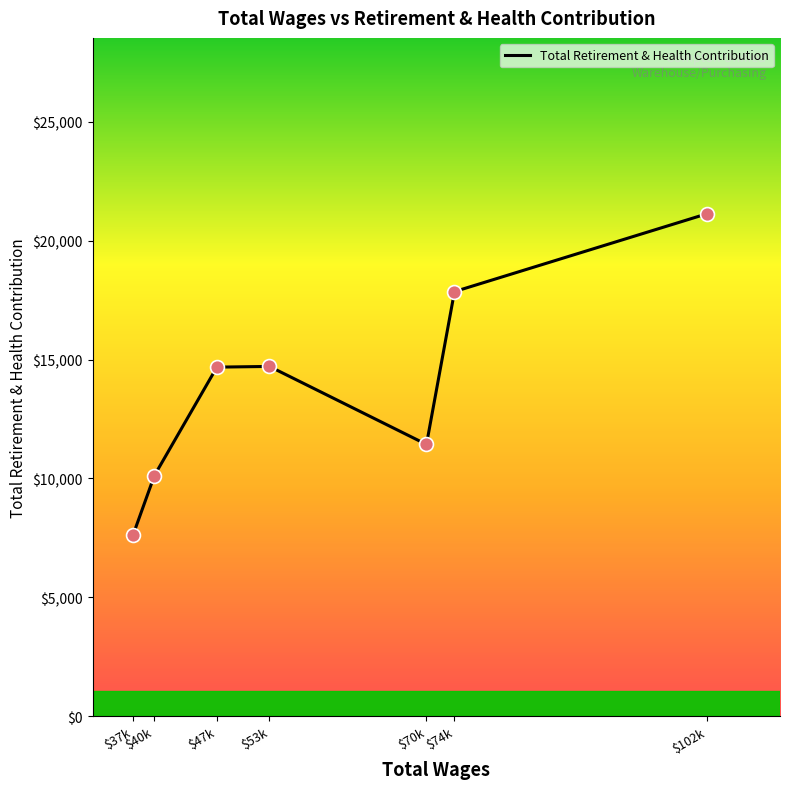

What is the ratio of the value at $53k to the value at $40k?

1.5